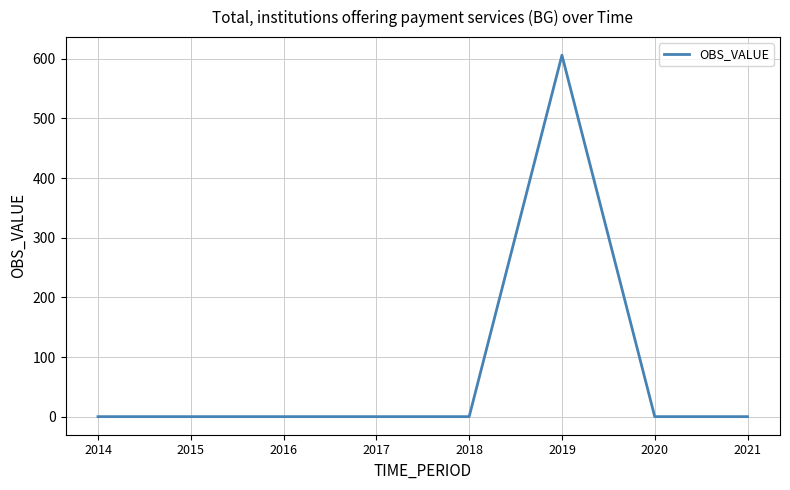

True or false: there are more than 0 points higher than both neighbors.

True